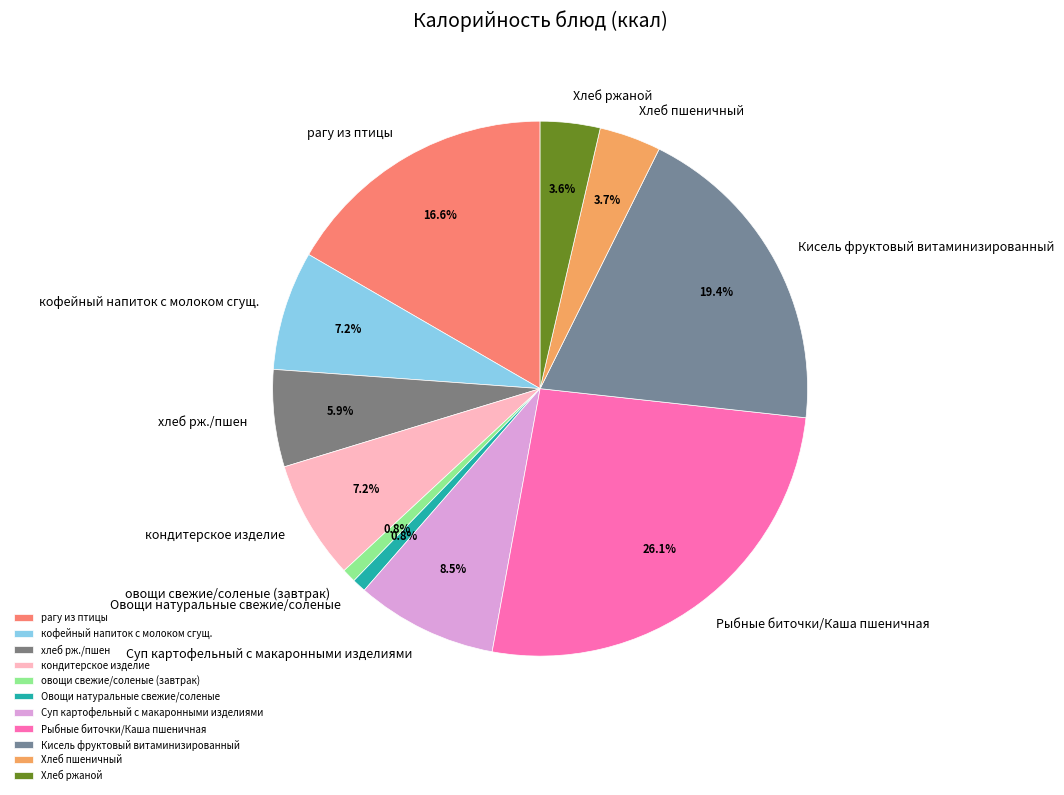

Which slice is the largest?

Рыбные биточки/Каша пшеничная